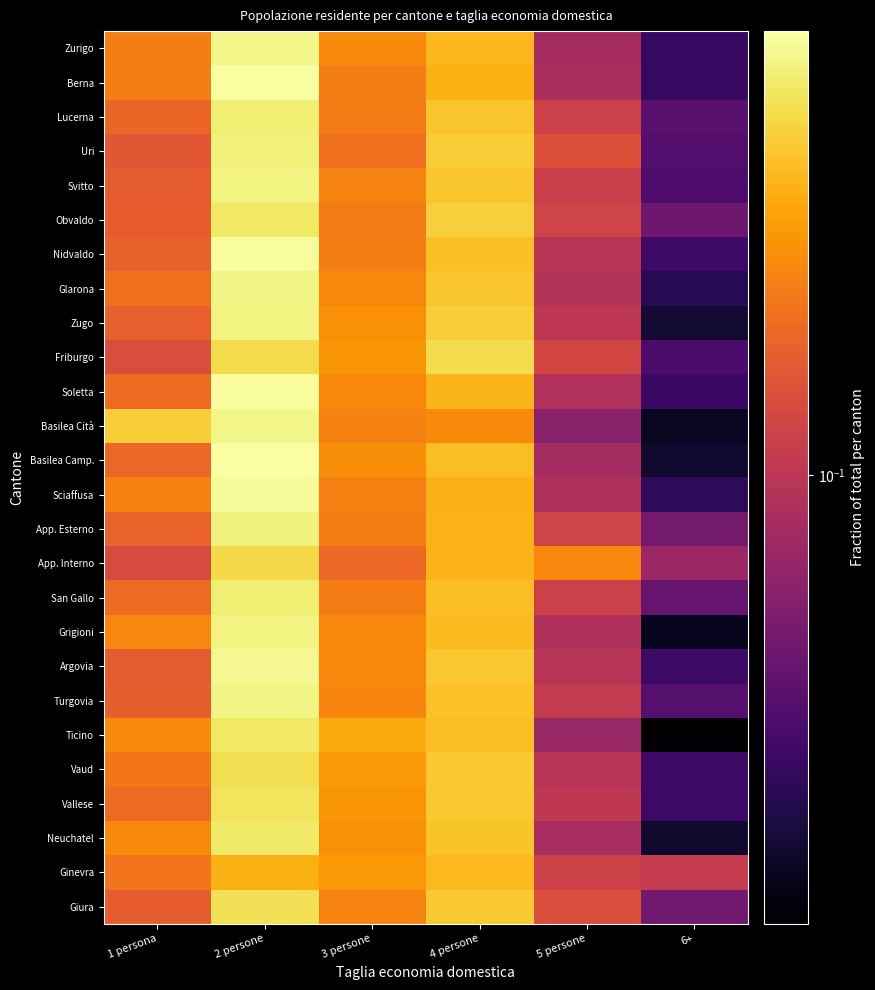

Reading left to right, list all the values displayed in this chart.

Zurigo: 1 persona=0.2	2 persone=0.3	3 persone=0.2	4 persone=0.2	5 persone=0.1	6+=0.0
Berna: 1 persona=0.2	2 persone=0.3	3 persone=0.2	4 persone=0.2	5 persone=0.1	6+=0.0
Lucerna: 1 persona=0.1	2 persone=0.3	3 persone=0.2	4 persone=0.2	5 persone=0.1	6+=0.1
Uri: 1 persona=0.1	2 persone=0.3	3 persone=0.2	4 persone=0.2	5 persone=0.1	6+=0.1
Svitto: 1 persona=0.1	2 persone=0.3	3 persone=0.2	4 persone=0.2	5 persone=0.1	6+=0.1
Obvaldo: 1 persona=0.1	2 persone=0.3	3 persone=0.2	4 persone=0.2	5 persone=0.1	6+=0.1
Nidvaldo: 1 persona=0.1	2 persone=0.3	3 persone=0.2	4 persone=0.2	5 persone=0.1	6+=0.0
Glarona: 1 persona=0.2	2 persone=0.3	3 persone=0.2	4 persone=0.2	5 persone=0.1	6+=0.0
Zugo: 1 persona=0.1	2 persone=0.3	3 persone=0.2	4 persone=0.2	5 persone=0.1	6+=0.0
Friburgo: 1 persona=0.1	2 persone=0.3	3 persone=0.2	4 persone=0.3	5 persone=0.1	6+=0.1
Soletta: 1 persona=0.2	2 persone=0.3	3 persone=0.2	4 persone=0.2	5 persone=0.1	6+=0.0
Basilea Cità: 1 persona=0.2	2 persone=0.3	3 persone=0.2	4 persone=0.2	5 persone=0.1	6+=0.0
Basilea Camp.: 1 persona=0.1	2 persone=0.3	3 persone=0.2	4 persone=0.2	5 persone=0.1	6+=0.0
Sciaffusa: 1 persona=0.2	2 persone=0.3	3 persone=0.2	4 persone=0.2	5 persone=0.1	6+=0.0
App. Esterno: 1 persona=0.1	2 persone=0.3	3 persone=0.2	4 persone=0.2	5 persone=0.1	6+=0.1
App. Interno: 1 persona=0.1	2 persone=0.3	3 persone=0.1	4 persone=0.2	5 persone=0.2	6+=0.1
San Gallo: 1 persona=0.1	2 persone=0.3	3 persone=0.2	4 persone=0.2	5 persone=0.1	6+=0.1
Grigioni: 1 persona=0.2	2 persone=0.3	3 persone=0.2	4 persone=0.2	5 persone=0.1	6+=0.0
Argovia: 1 persona=0.1	2 persone=0.3	3 persone=0.2	4 persone=0.2	5 persone=0.1	6+=0.0
Turgovia: 1 persona=0.1	2 persone=0.3	3 persone=0.2	4 persone=0.2	5 persone=0.1	6+=0.1
Ticino: 1 persona=0.2	2 persone=0.3	3 persone=0.2	4 persone=0.2	5 persone=0.1	6+=0.0
Vaud: 1 persona=0.2	2 persone=0.3	3 persone=0.2	4 persone=0.2	5 persone=0.1	6+=0.0
Vallese: 1 persona=0.1	2 persone=0.3	3 persone=0.2	4 persone=0.2	5 persone=0.1	6+=0.0
Neuchatel: 1 persona=0.2	2 persone=0.3	3 persone=0.2	4 persone=0.2	5 persone=0.1	6+=0.0
Ginevra: 1 persona=0.2	2 persone=0.2	3 persone=0.2	4 persone=0.2	5 persone=0.1	6+=0.1
Giura: 1 persona=0.1	2 persone=0.3	3 persone=0.2	4 persone=0.2	5 persone=0.1	6+=0.1